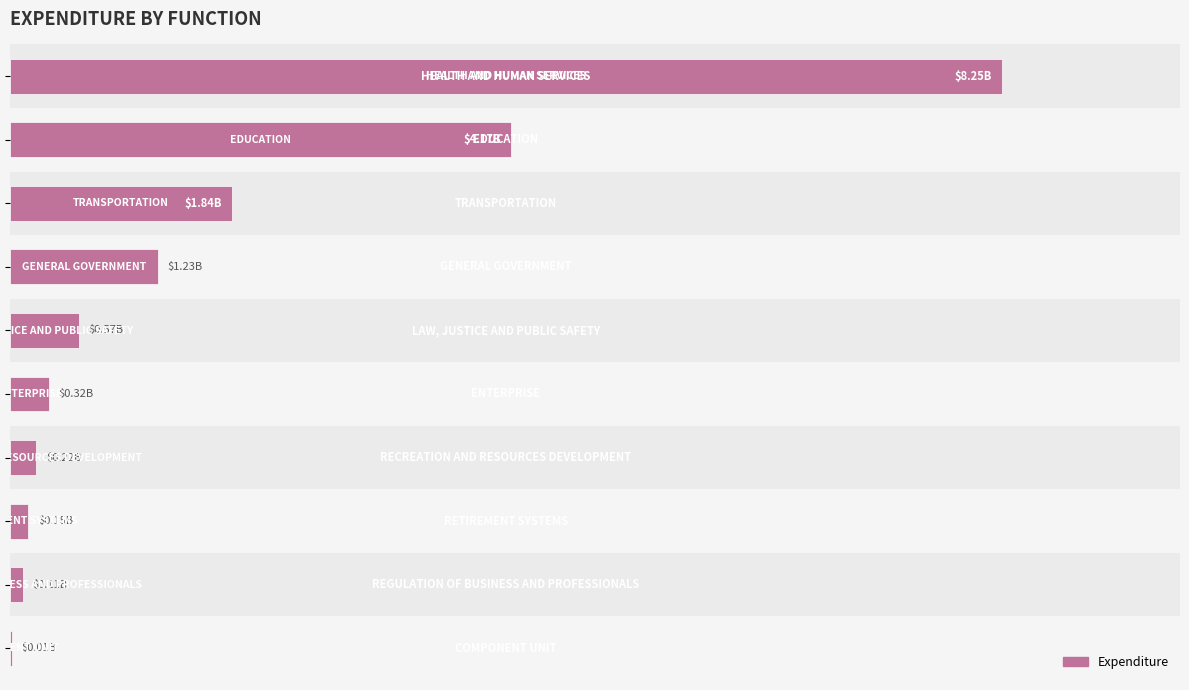

Are the bars grouped side by side (vs. stacked)?

No